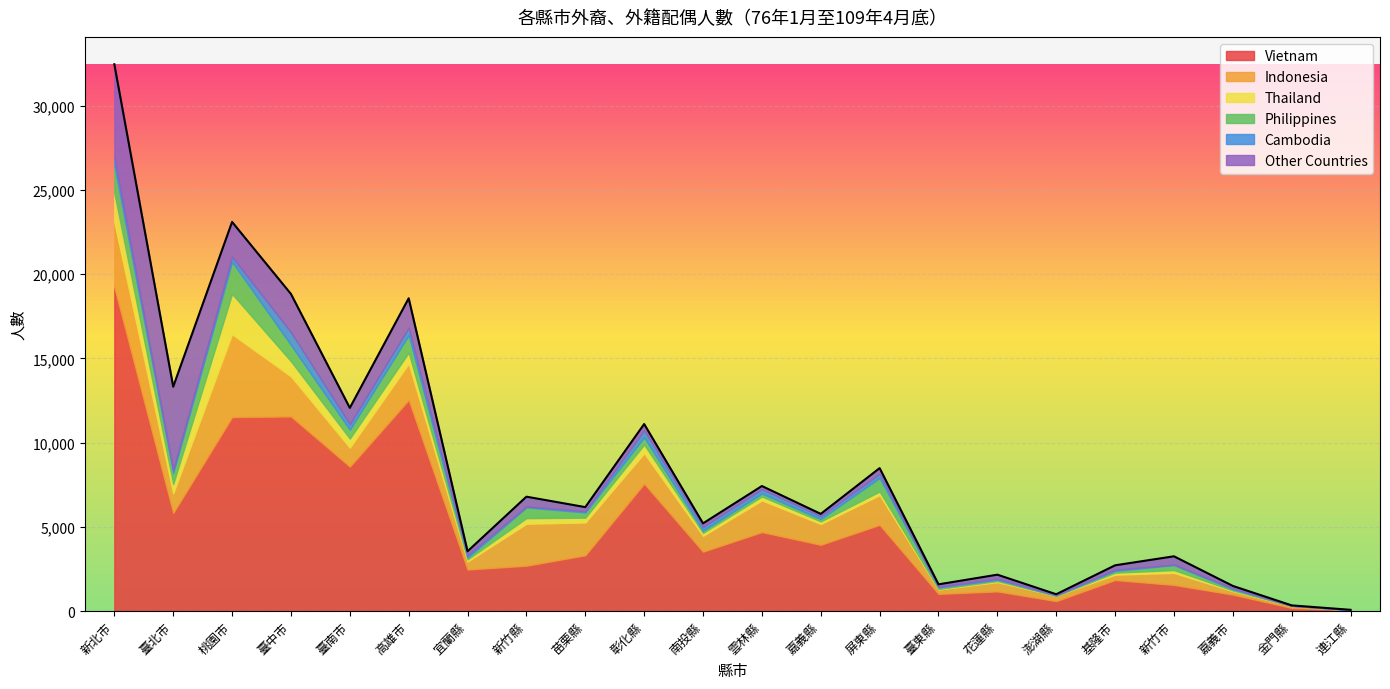

Which category has the highest value in the Philippines series?

桃園市